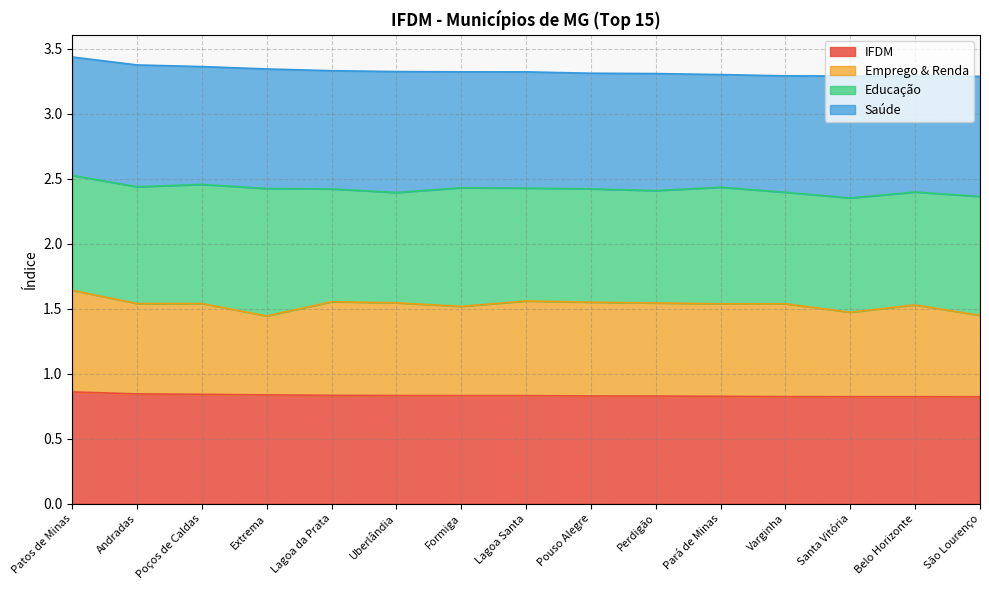

What are all the series names shown in the legend?

IFDM, Emprego & Renda, Educação, Saúde